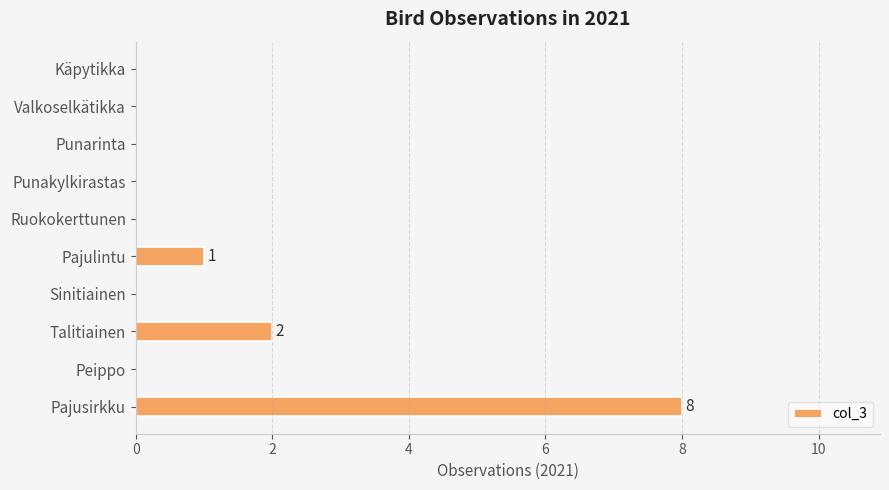

How many data points does each series have?

10